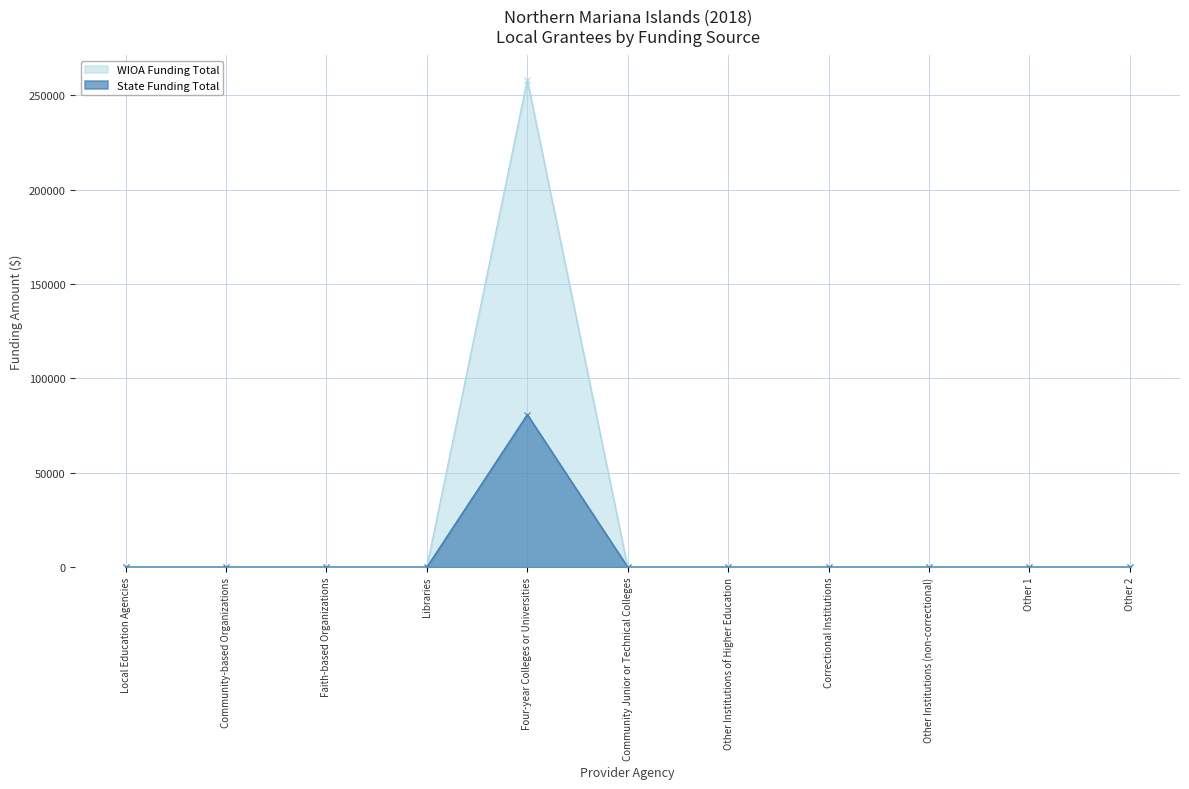

Reading right to left, list all the values displayed in this chart.

WIOA Funding Total: 0.0	0.0	0.0	0.0	0.0	0.0	258118.0	0.0	0.0	0.0	0.0
State Funding Total: 0.0	0.0	0.0	0.0	0.0	0.0	80791.0	0.0	0.0	0.0	0.0